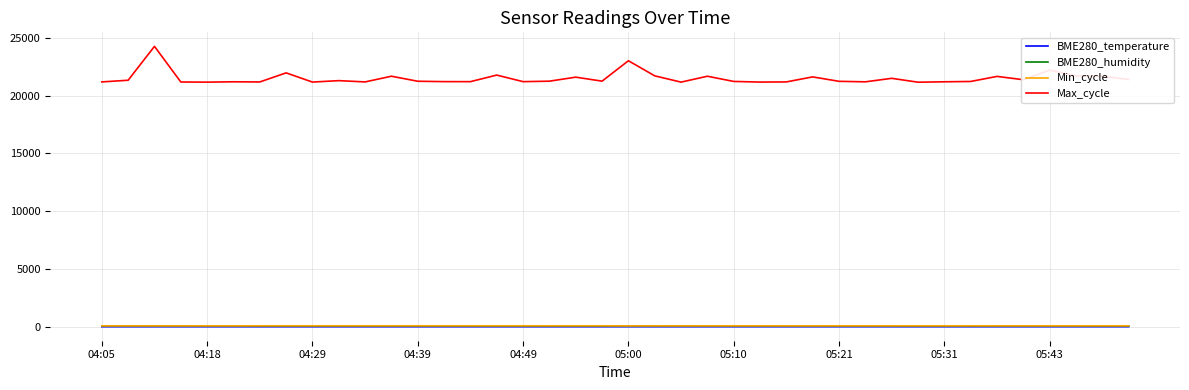

What is the greatest value displayed?

24260.0